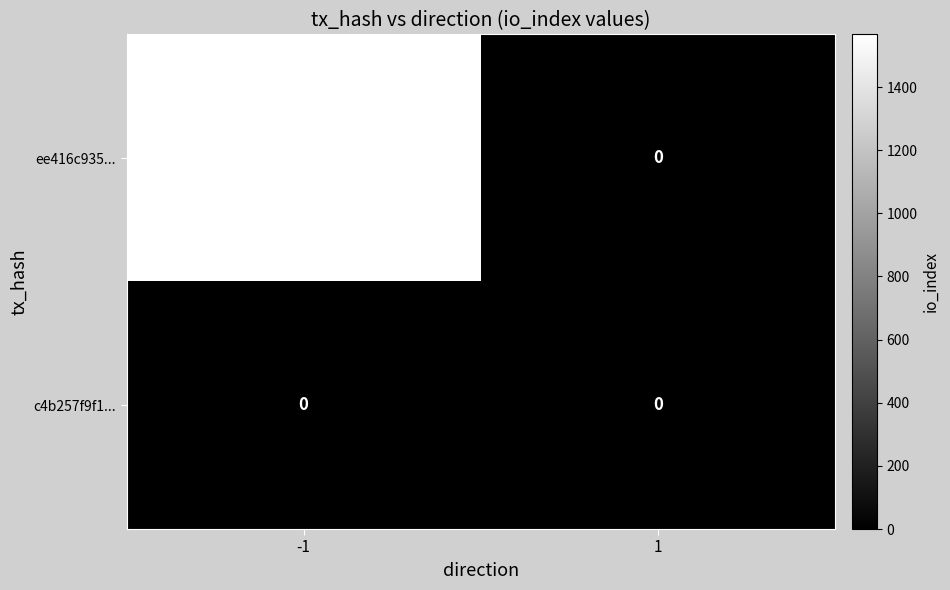

What is the average value of the ee416c935... series?

784